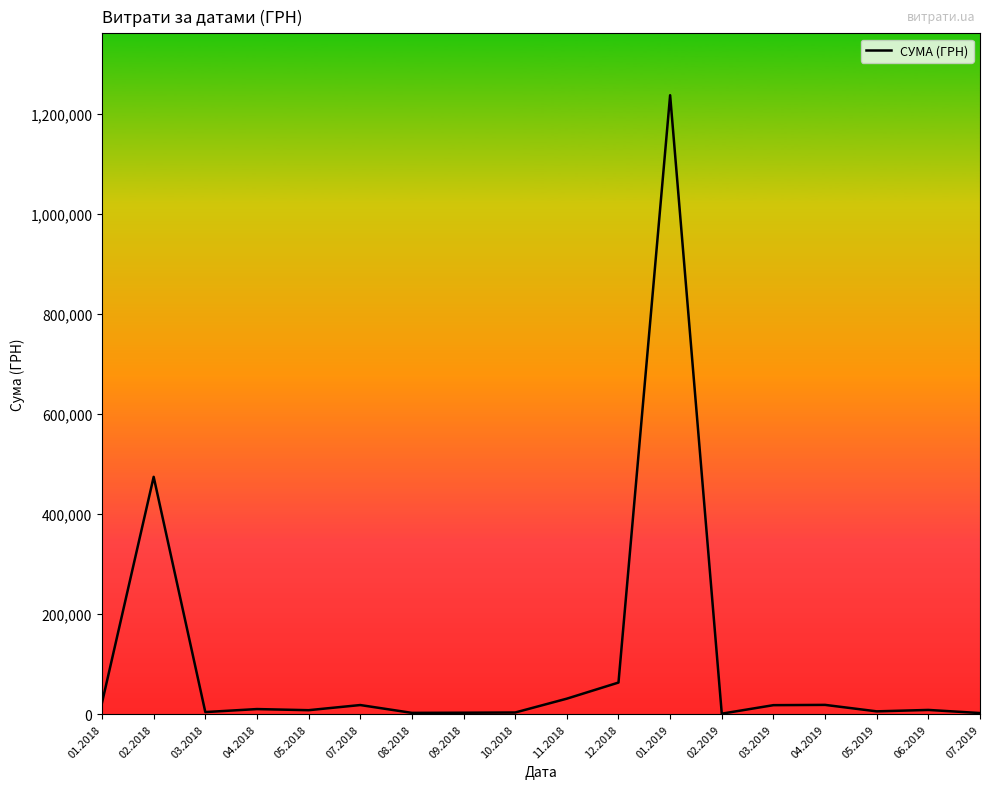

What is the greatest value displayed?

1237686.2